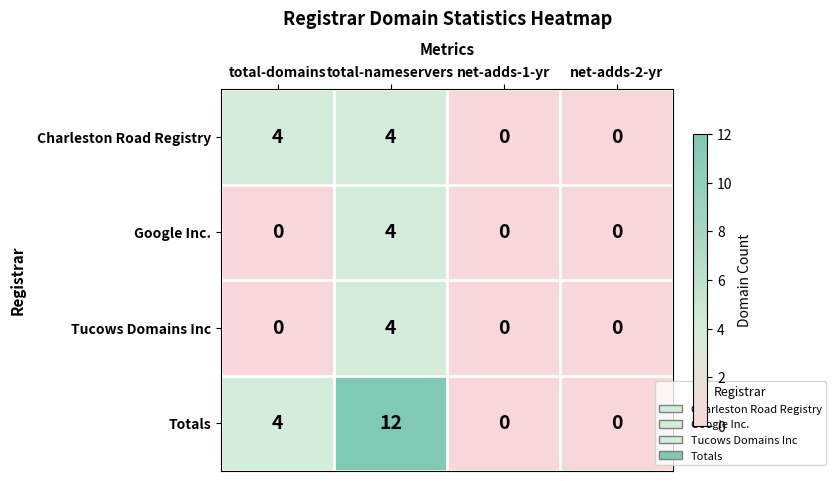

The Charleston Road Registry series shows 0 at net-adds-2-yr. True or false?

True